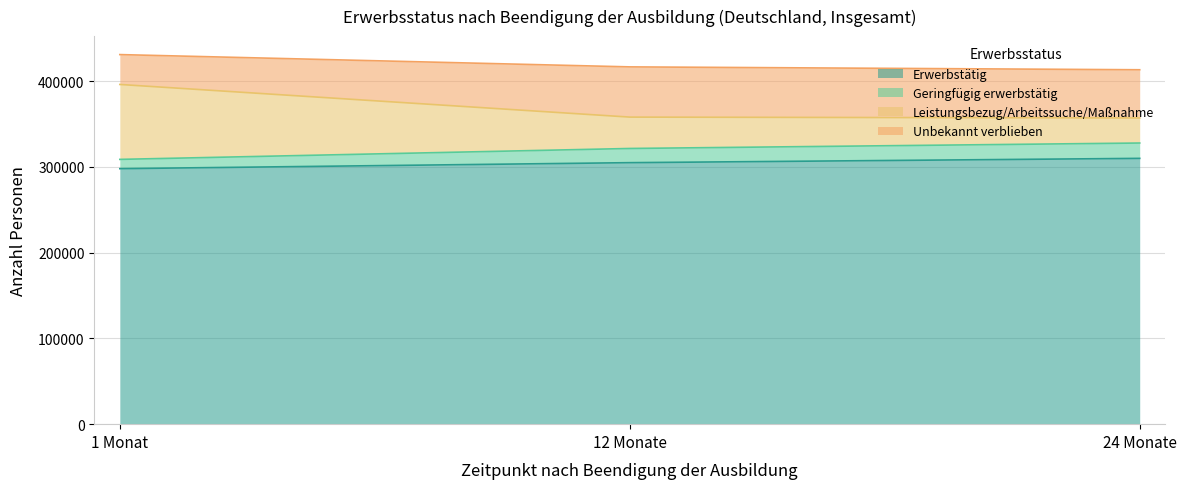

What position from the right is 24 Monate?

1